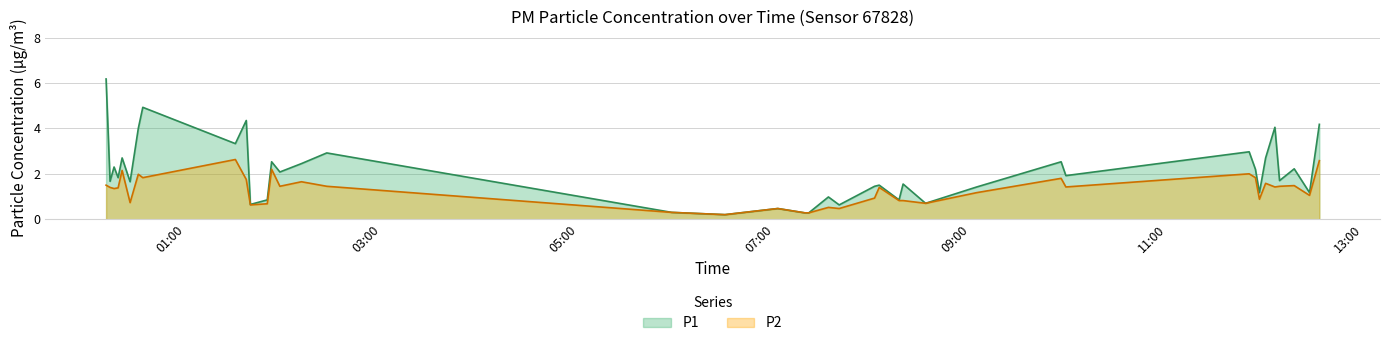

At how many categories does at least one series exceed 4?

5